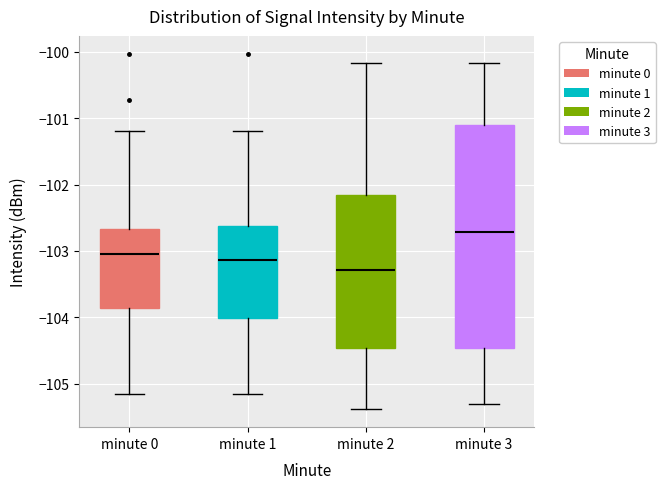

Reading left to right, transcribe this box plot: for each box, give where its median line is, the range the box spans, and where its two whiskers end, as read against the y-axis. The values are not printed on the chart, so give them approximately, as read against the axis.

minute 0: median -103.1, box -103.9 to -102.7, whiskers -105.2 to -101.2
minute 1: median -103.1, box -104.0 to -102.6, whiskers -105.2 to -101.2
minute 2: median -103.3, box -104.5 to -102.1, whiskers -105.4 to -100.2
minute 3: median -102.7, box -104.5 to -101.1, whiskers -105.3 to -100.2